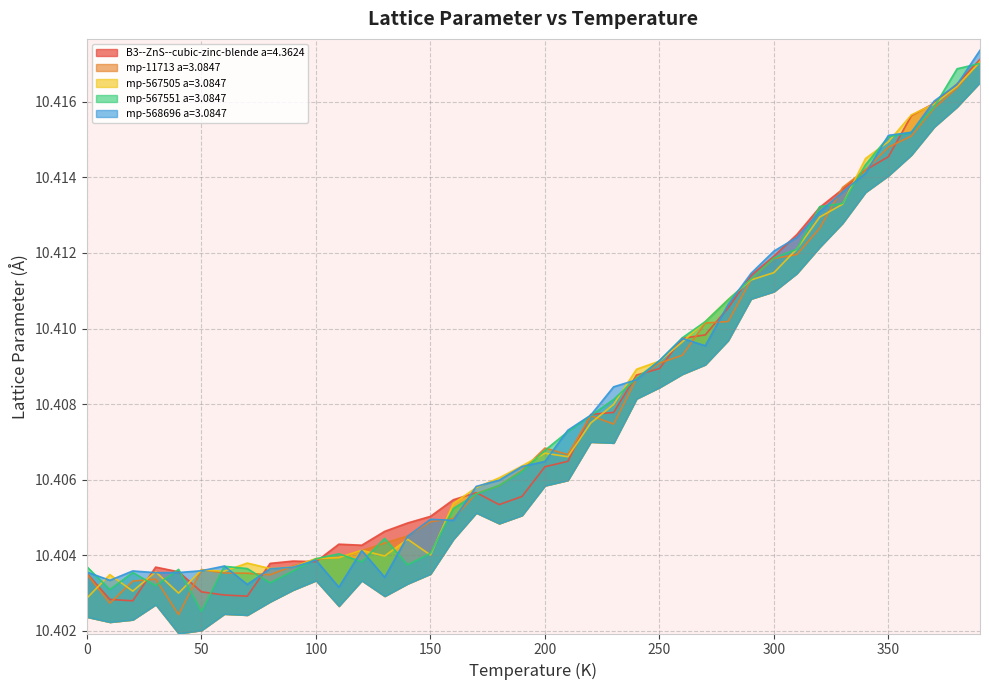

Between 180.0 and 210.0, which series saw the biggest shift?

mp-567551 a=3.0847